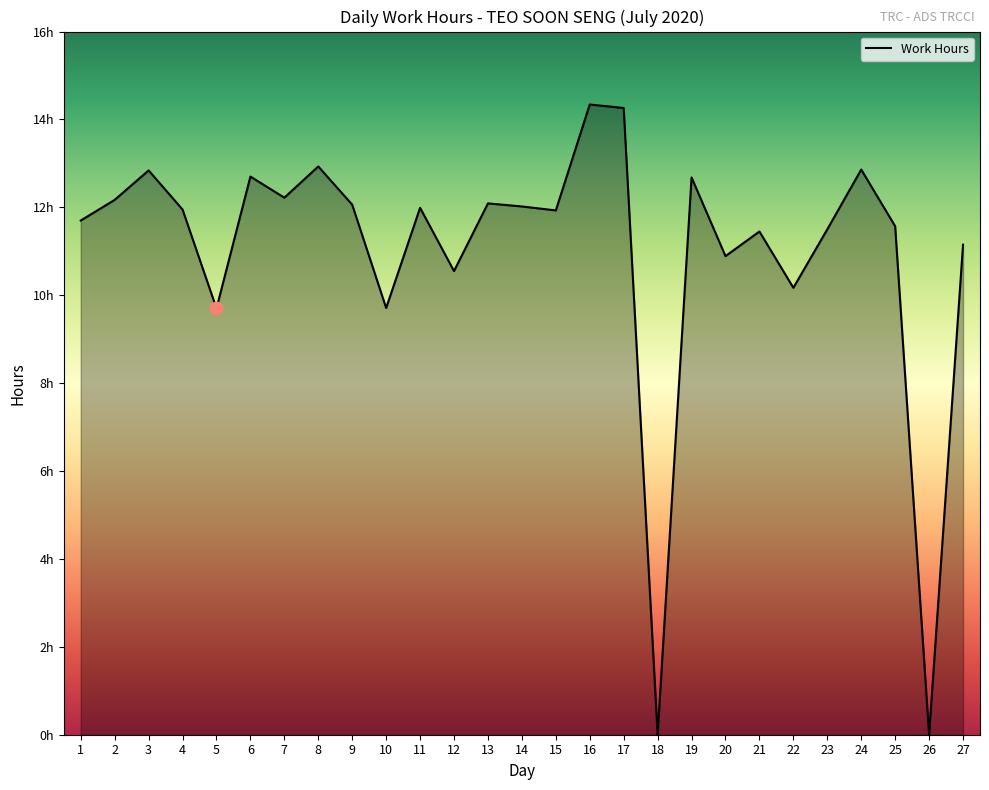

Which has a higher value, 6 or 25?

6